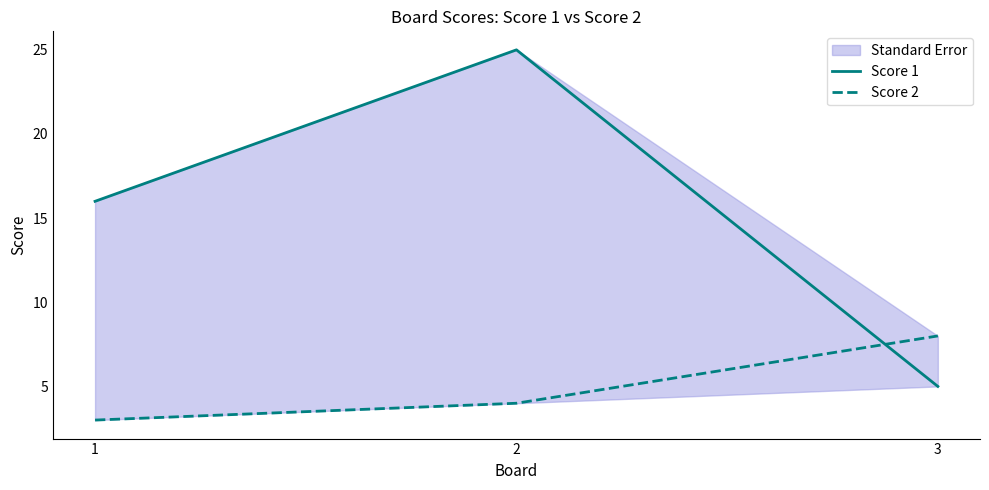

The Score 1 series shows 3 at 3. True or false?

False